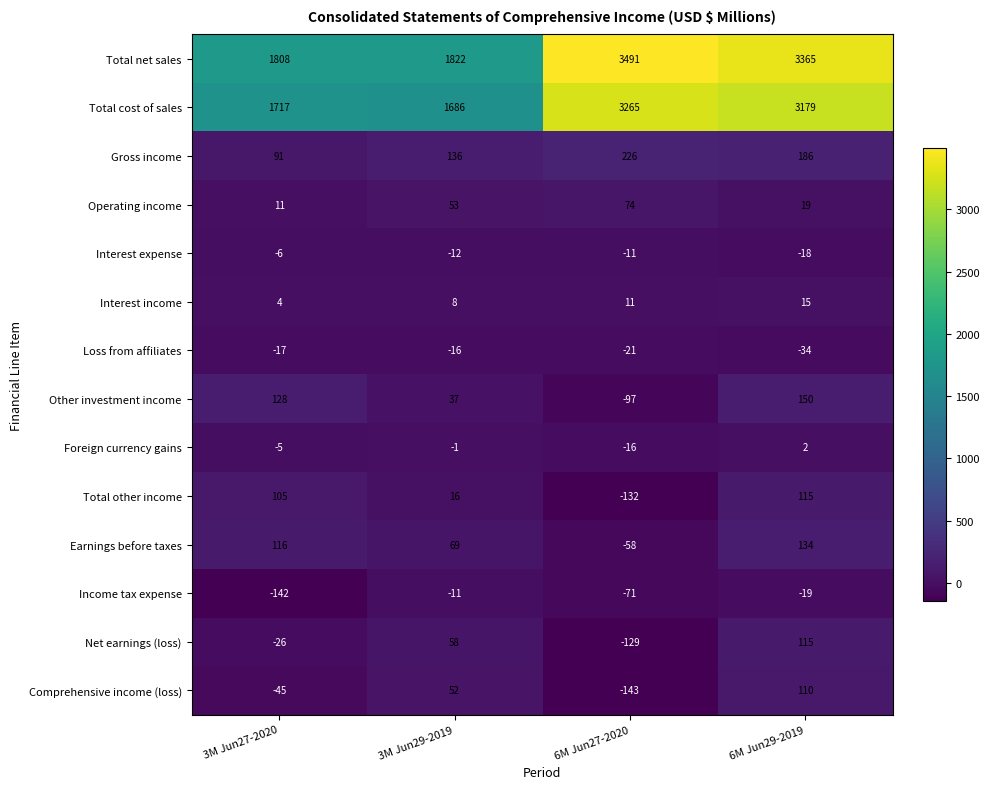

How many negative values does the Comprehensive income (loss) series have?

2